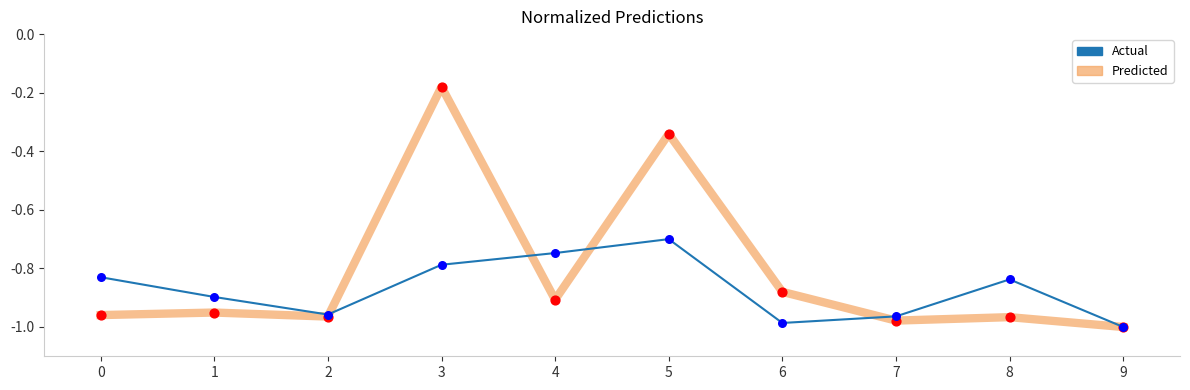

Is the value of Predicted at 7 greater than the value of Actual at 4?

No